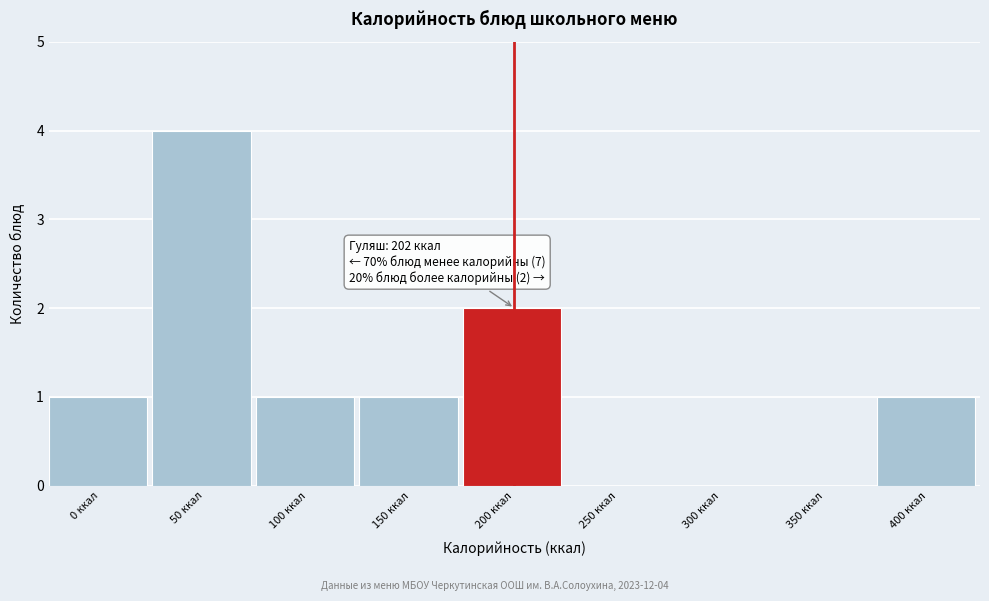

Reading left to right, what are all the values shown in this chart?

0 ккал=1	50 ккал=4	100 ккал=1	150 ккал=1	200 ккал=2	250 ккал=0	300 ккал=0	350 ккал=0	400 ккал=1